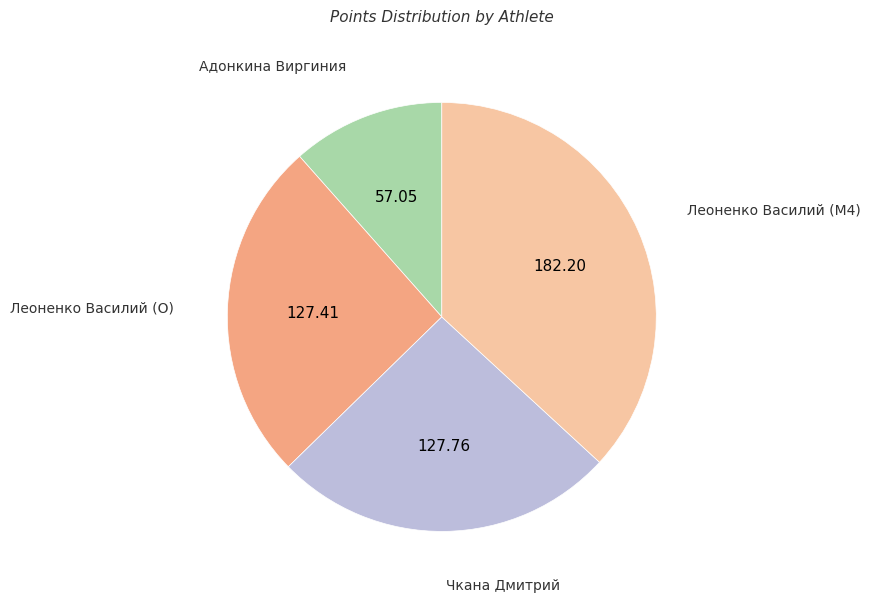

Does any single category account for the majority?

No